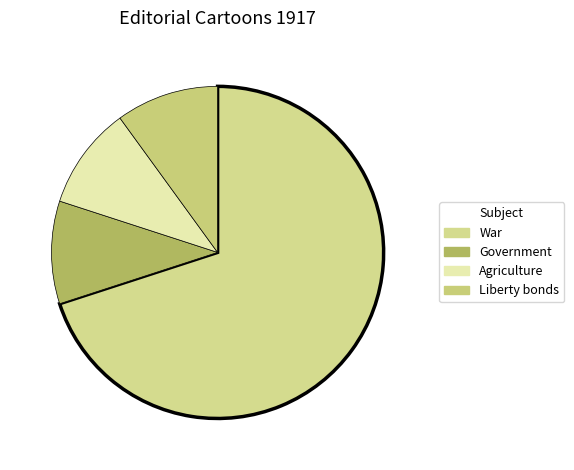

How many segments does this pie chart have?

4